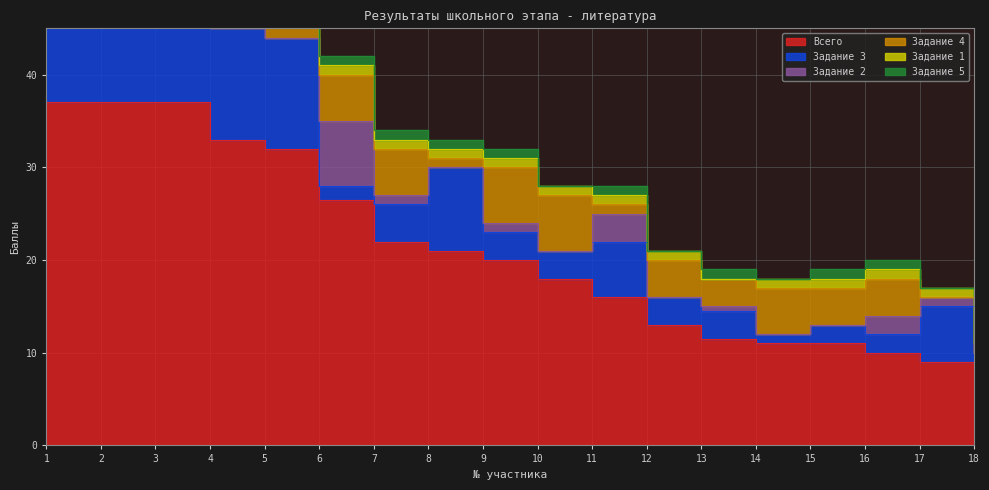

Which category has the highest value across all series?

1